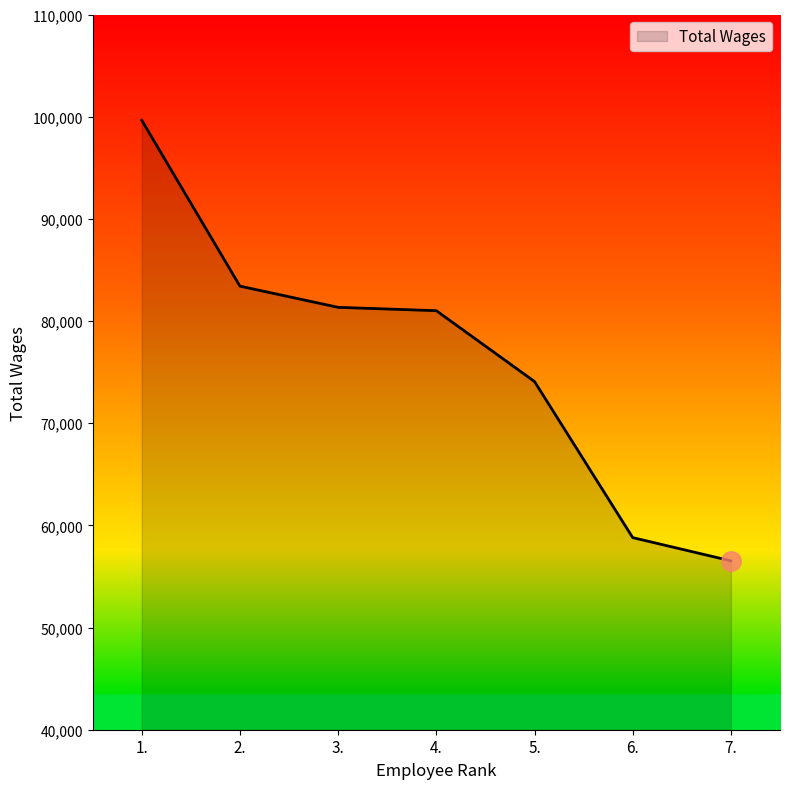

Where does the data first go above 81011?

1.